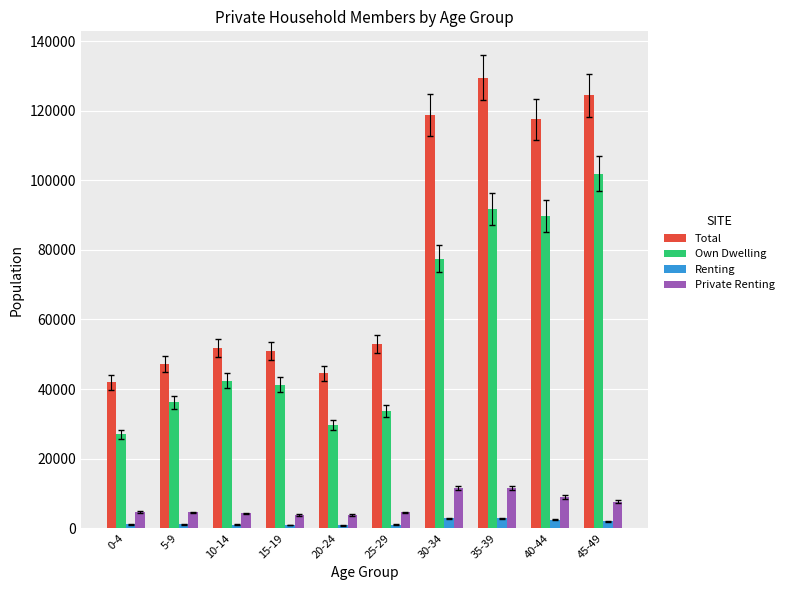

Between 15-19 and 35-39, which series saw the biggest shift?

Total